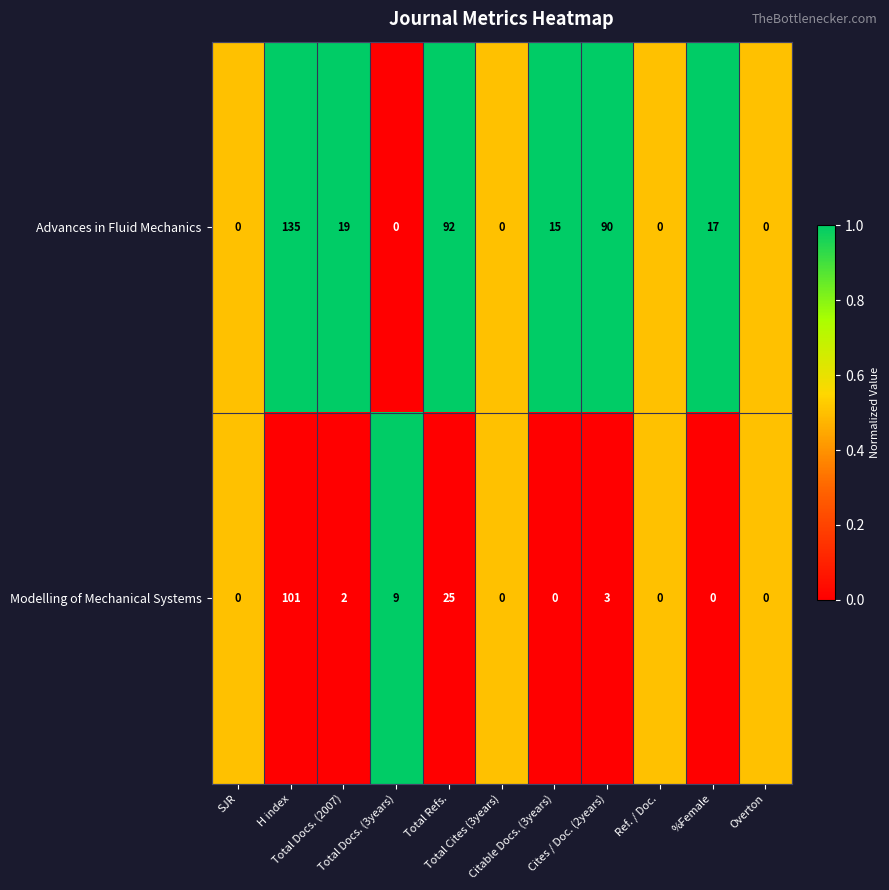

List the series in order of their overall mean, lowest first.

Modelling of Mechanical Systems, Advances in Fluid Mechanics